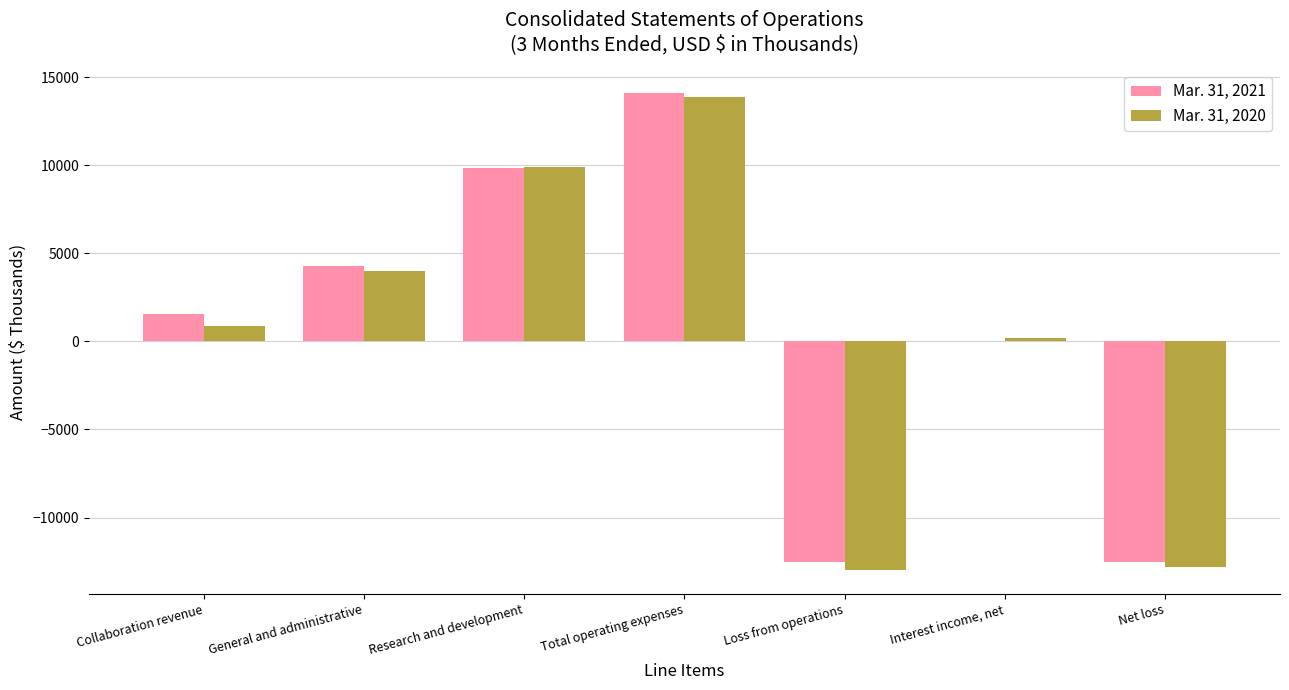

Which series changed the most between General and administrative and Loss from operations?

Mar. 31, 2020